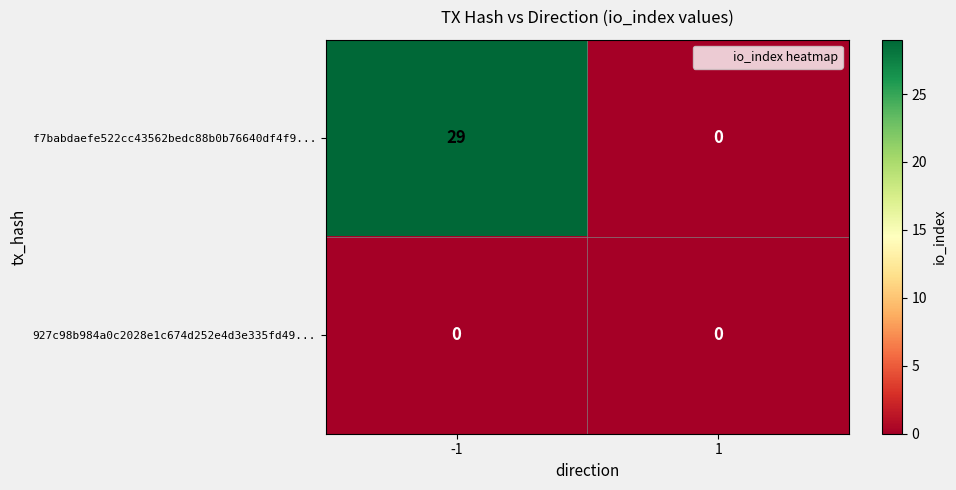

What is the maximum value shown in the chart?

29